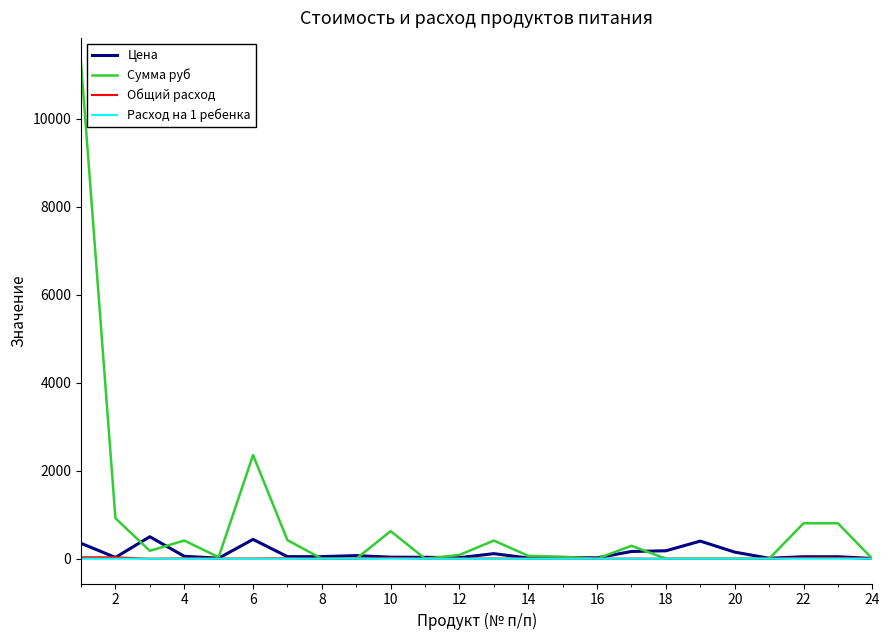

Is the value of Цена at 6 greater than the value of Общий расход at 10?

Yes